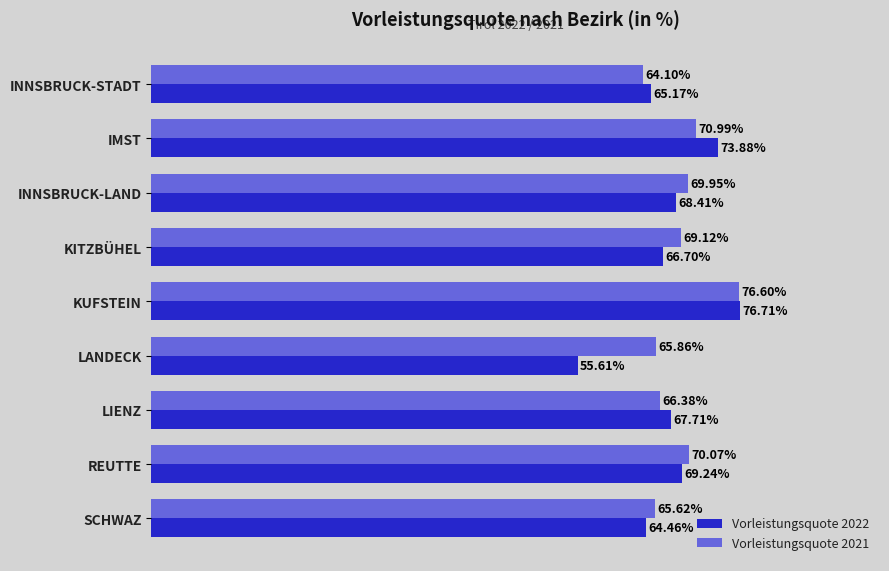

Which series has the largest total across all categories?

Vorleistungsquote 2021